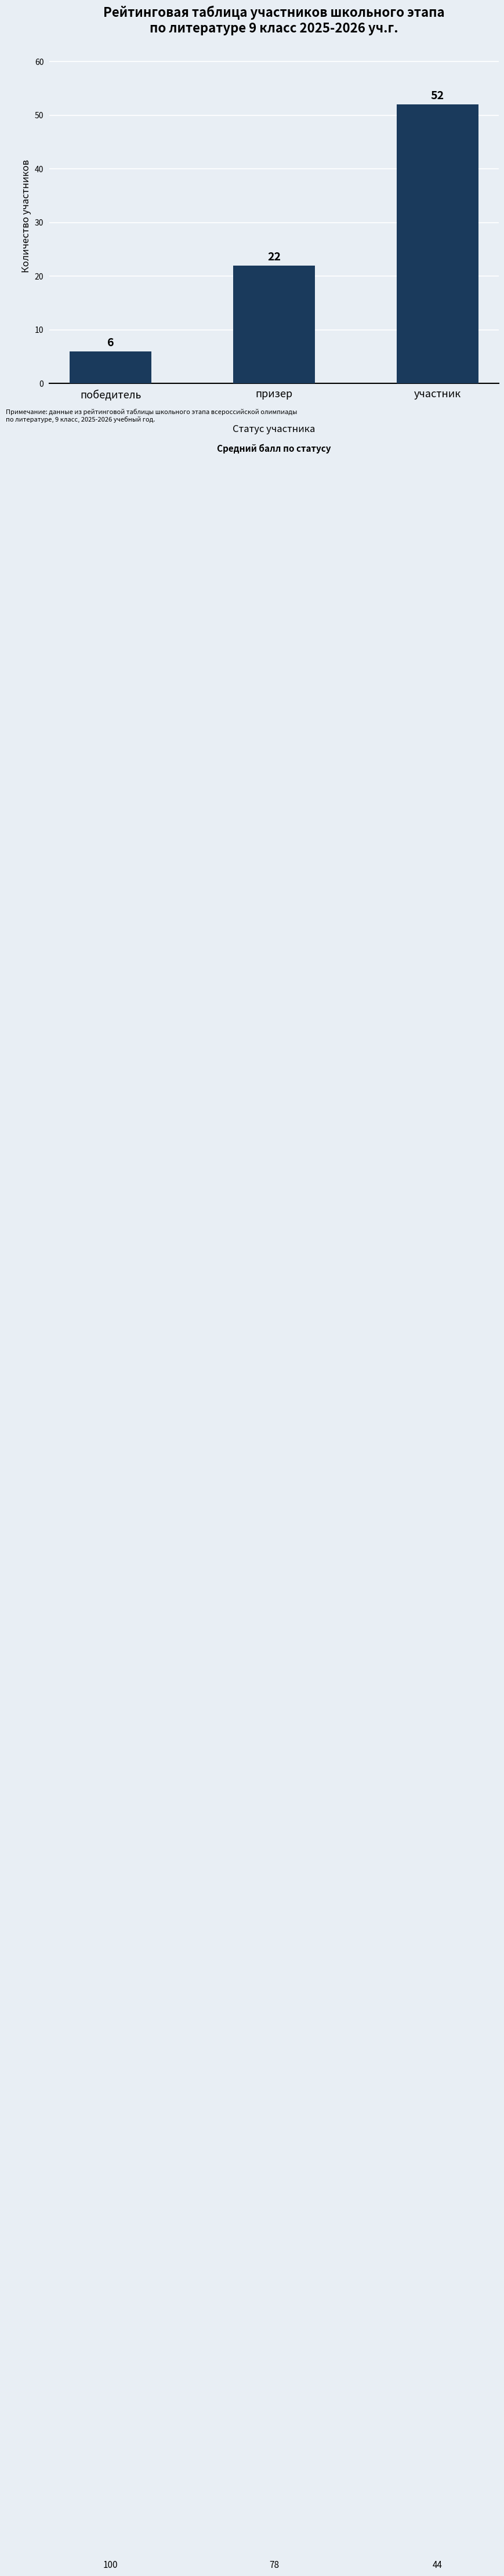

Which has a higher value, призер or участник?

участник